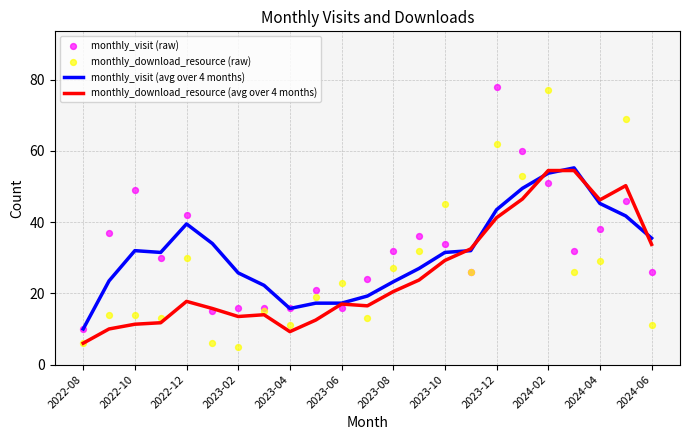

At how many categories does at least one series exceed 39?

9